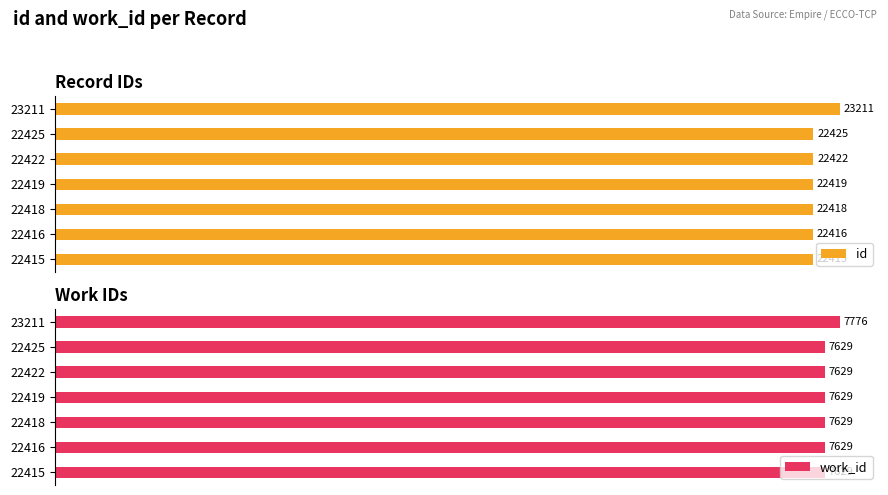

Rank the categories by id value from highest to lowest.

23211, 22425, 22422, 22419, 22418, 22416, 22415